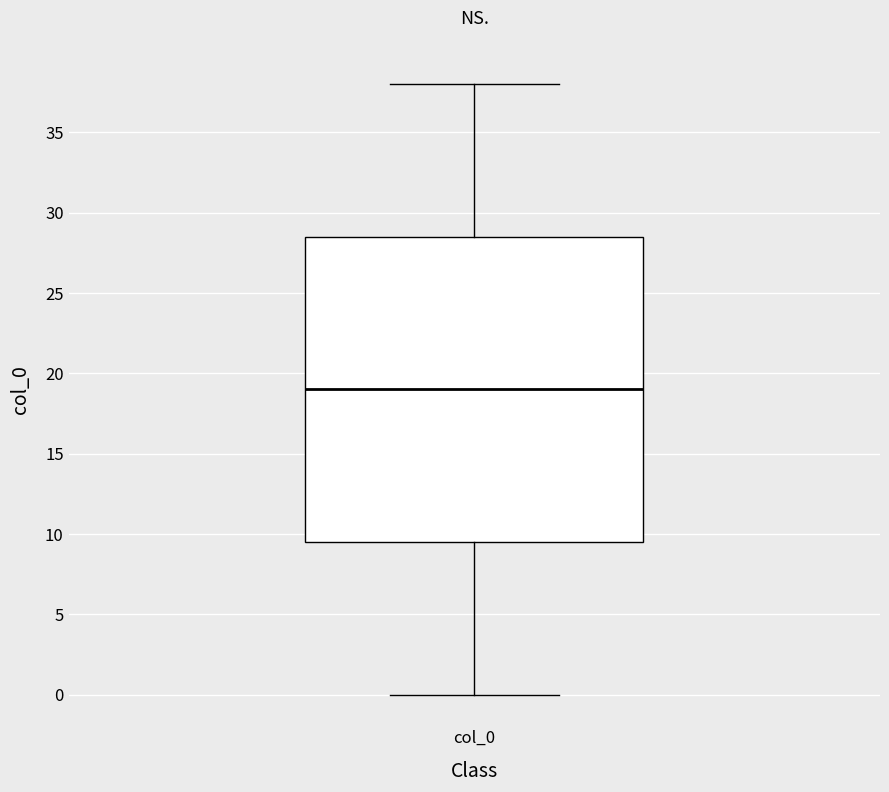

Where does the upper whisker of the box for col_0 end on the y-axis? The values are not printed on the chart, so give them approximately, as read against the axis.

38.0